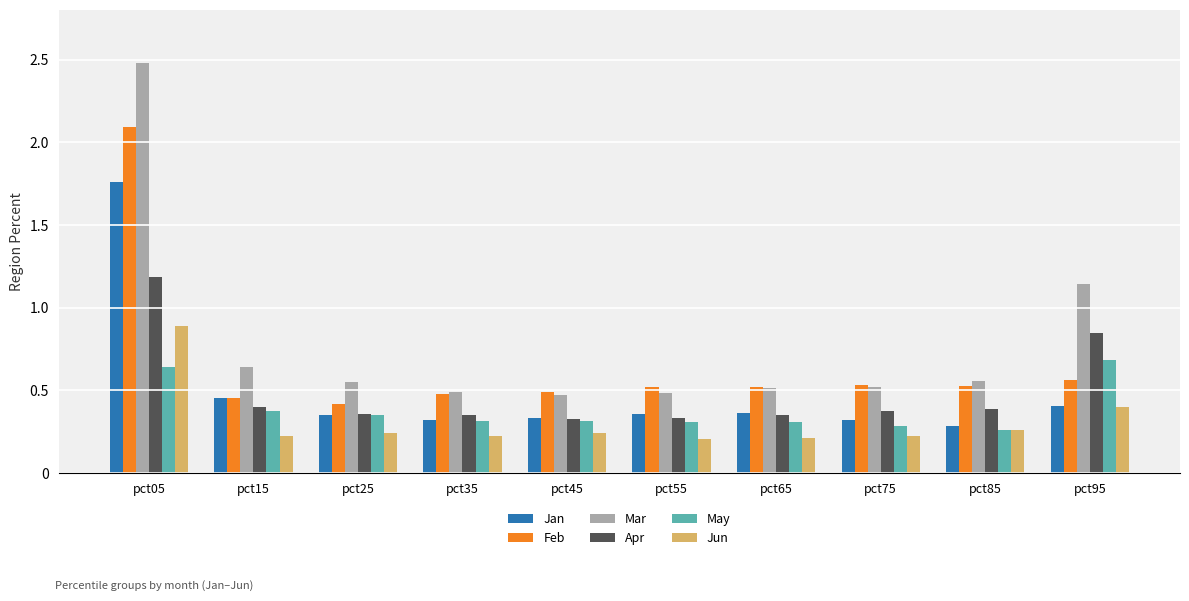

The Apr series shows 0.2 at pct85. True or false?

False